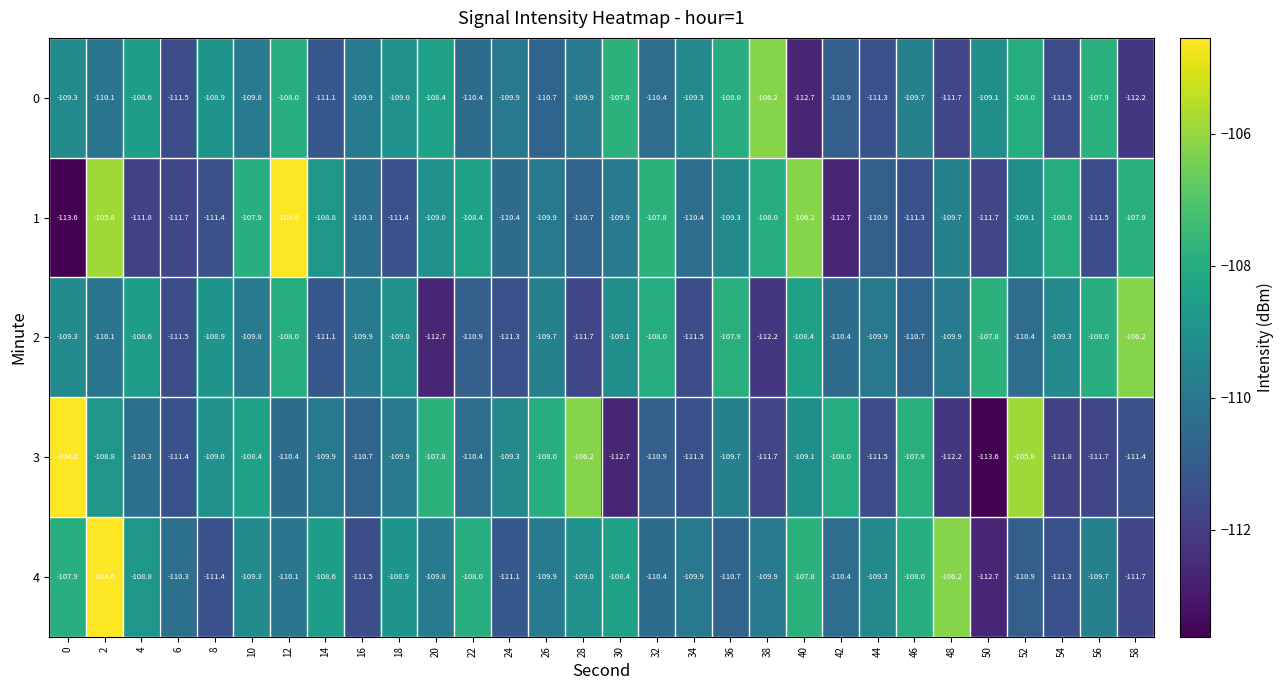

Between 14 and 22, which series saw the biggest shift?

0